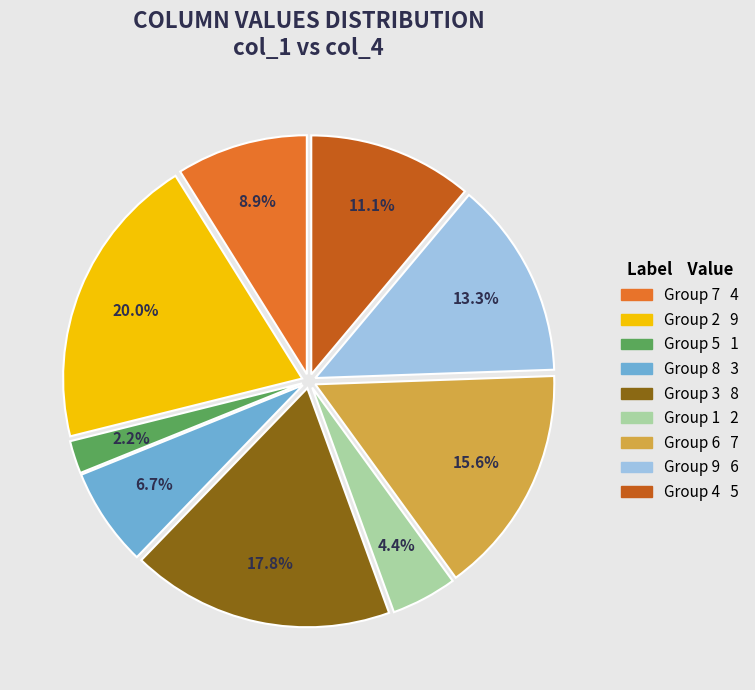

How many segments does this pie chart have?

9